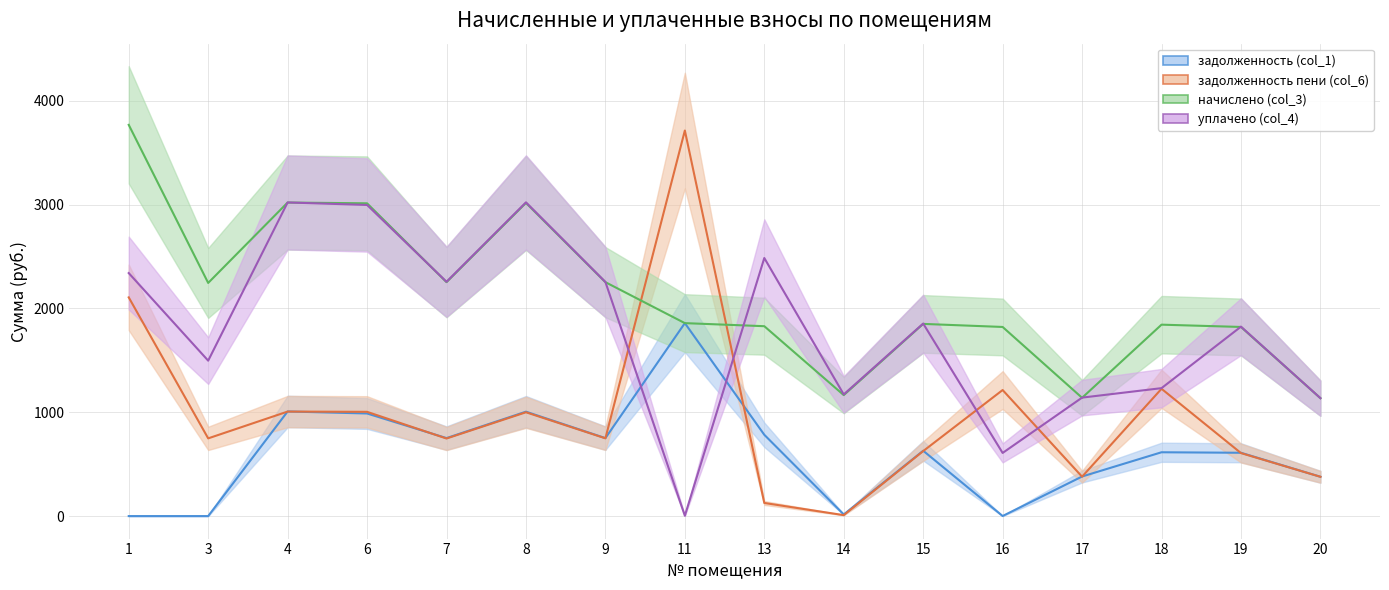

What is the maximum value shown in the chart?

3767.9